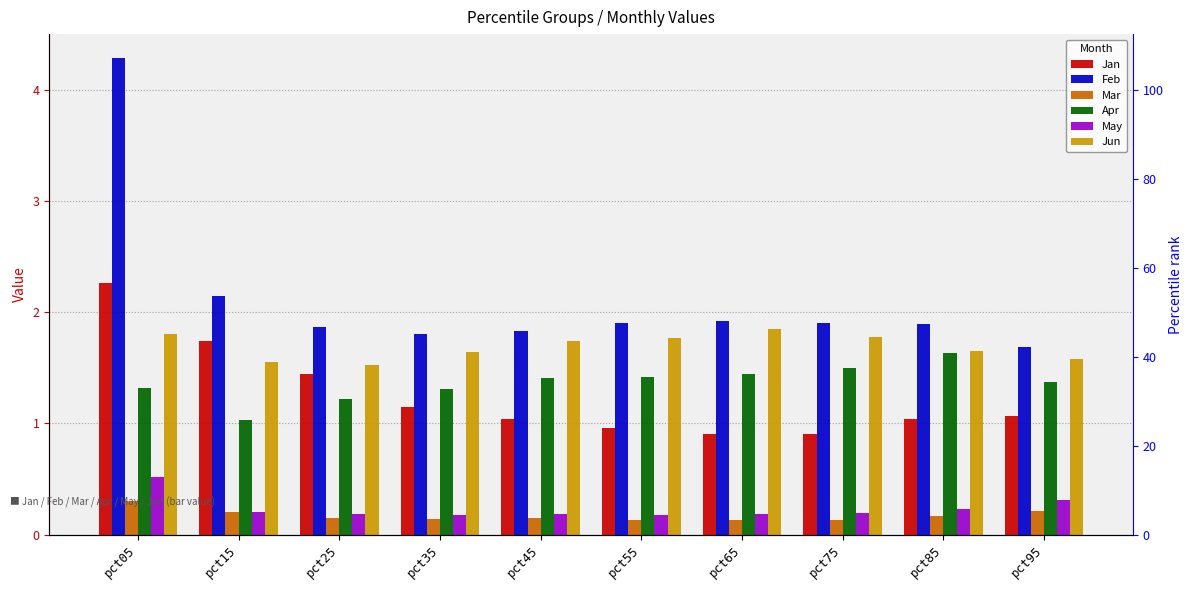

At which label is Feb closest to 2?

pct65